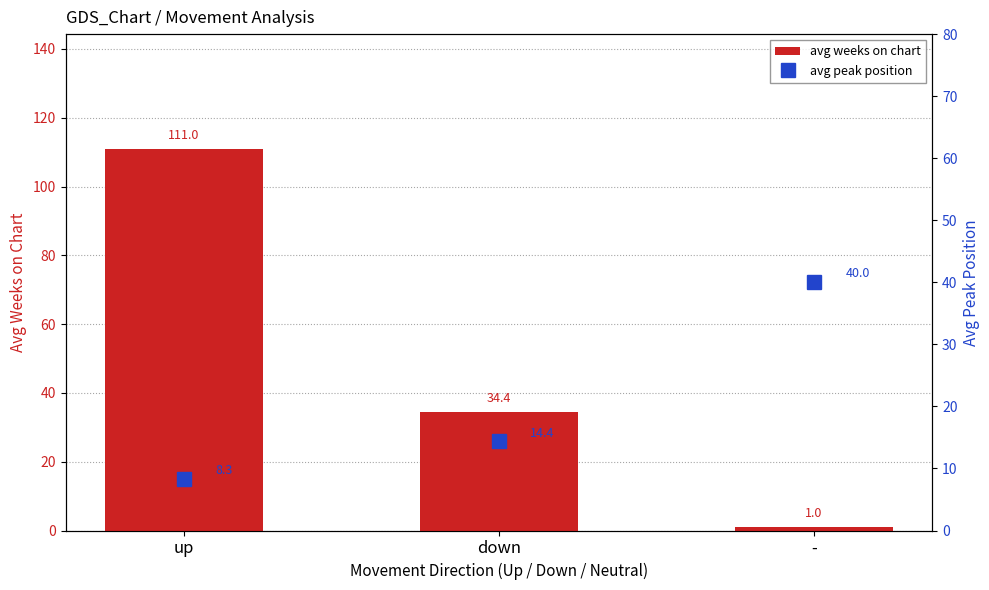

At how many categories does at least one series exceed 11?

3